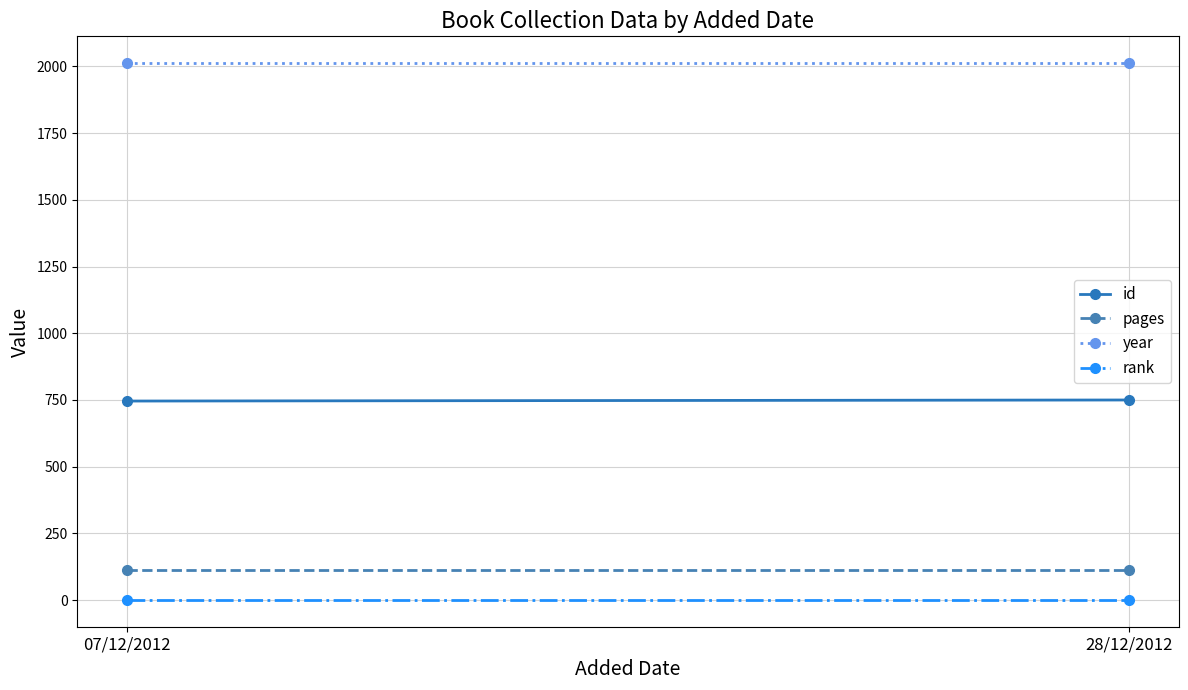

What is the label of the 1st point from the right?

28/12/2012